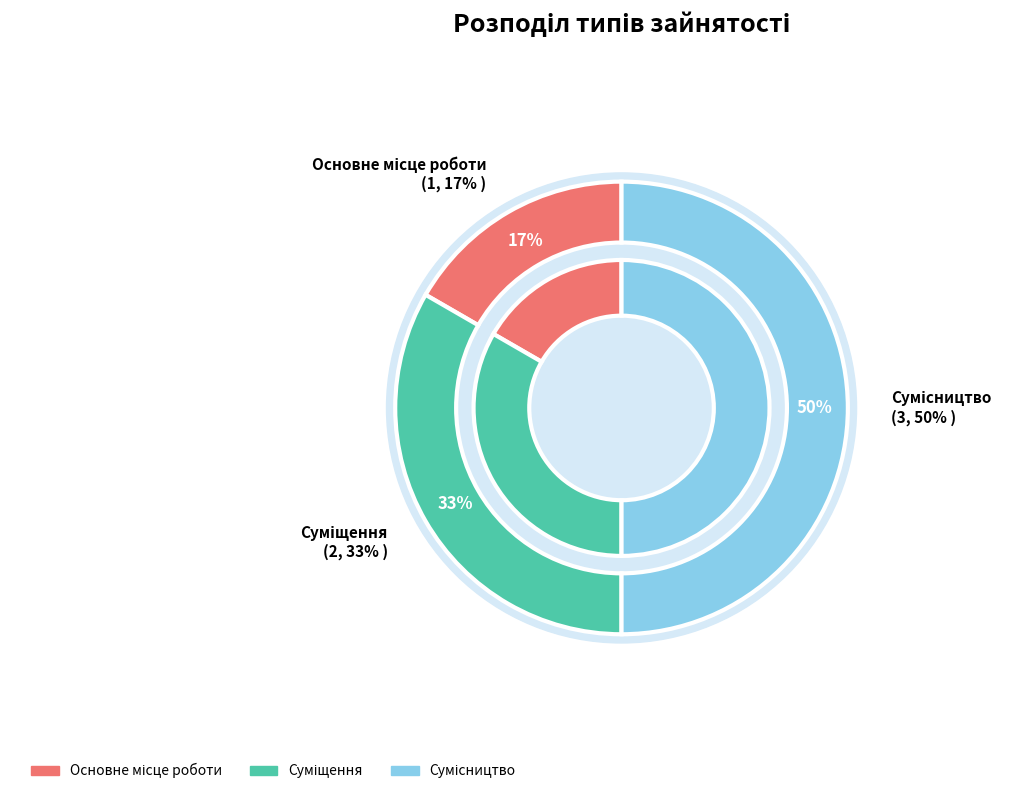

True or false: Суміщення accounts for 33% of the total.

True